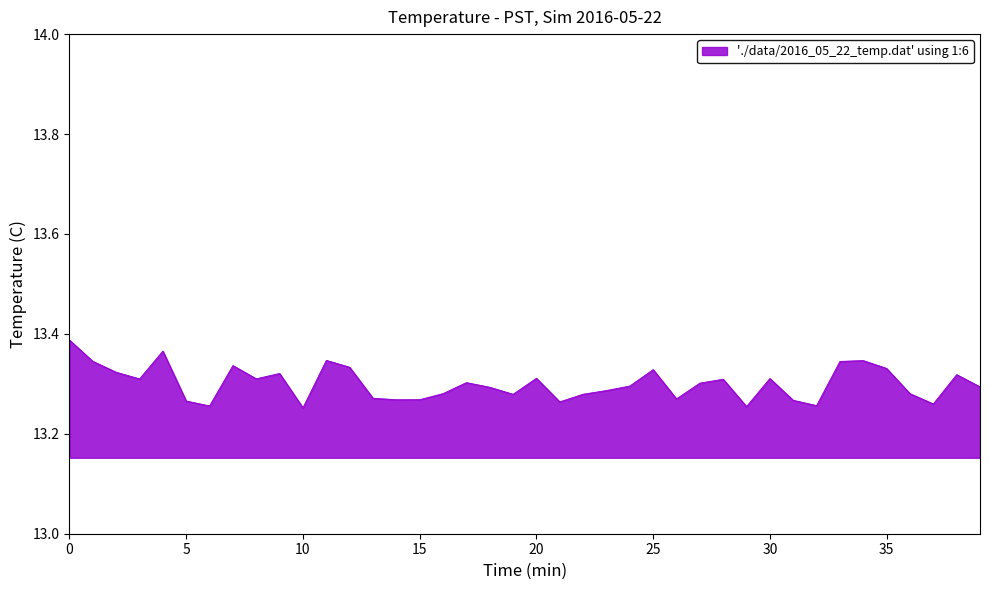

Is this an area chart (filled region under the line)?

Yes